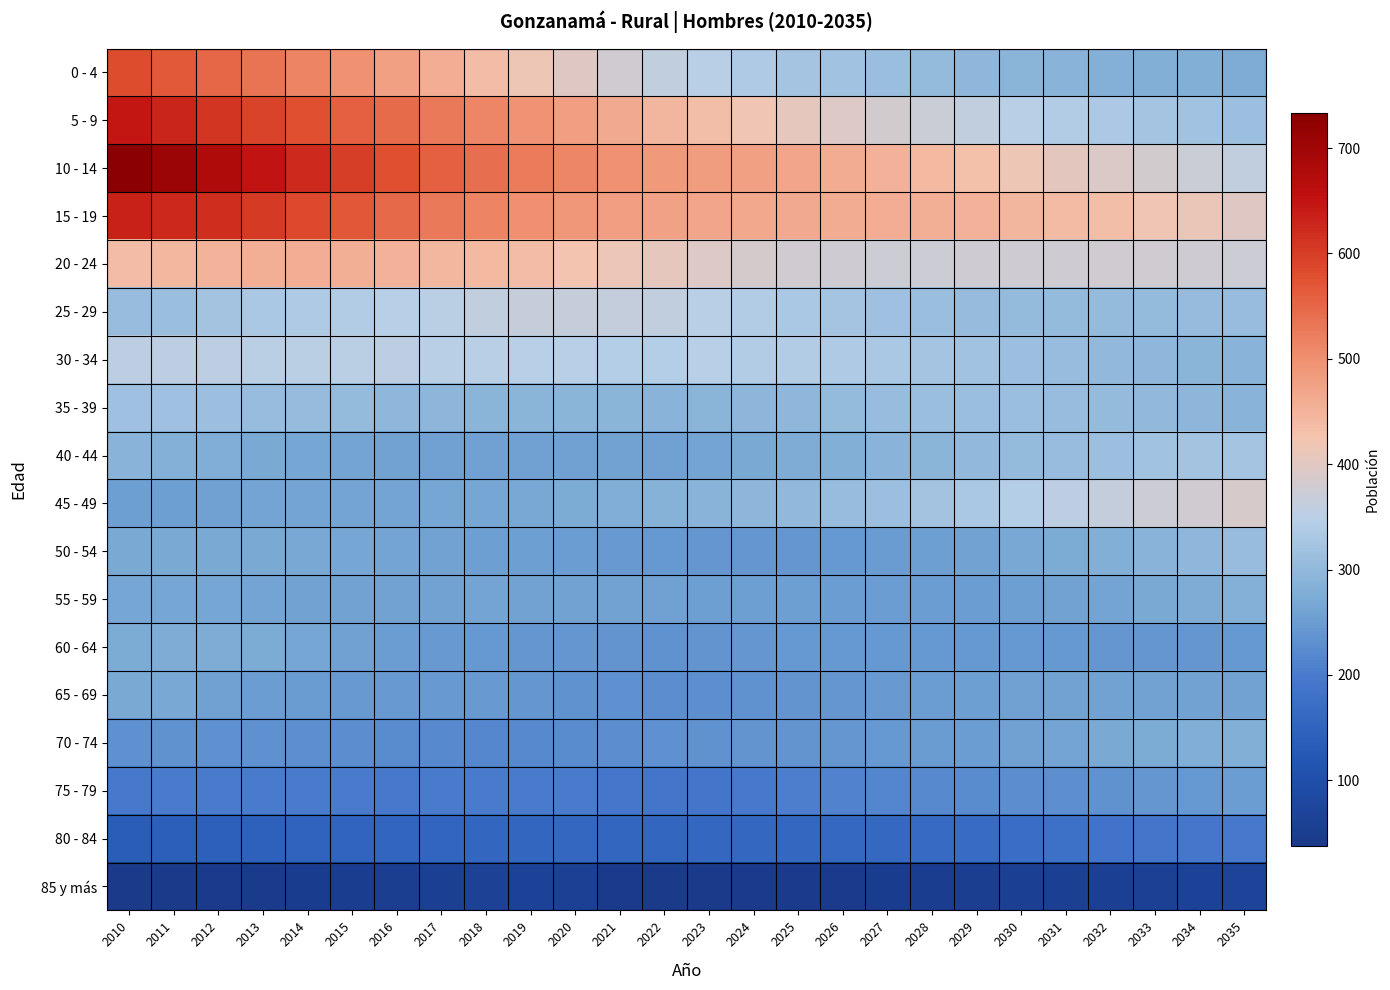

What is the maximum value shown in the chart?

733